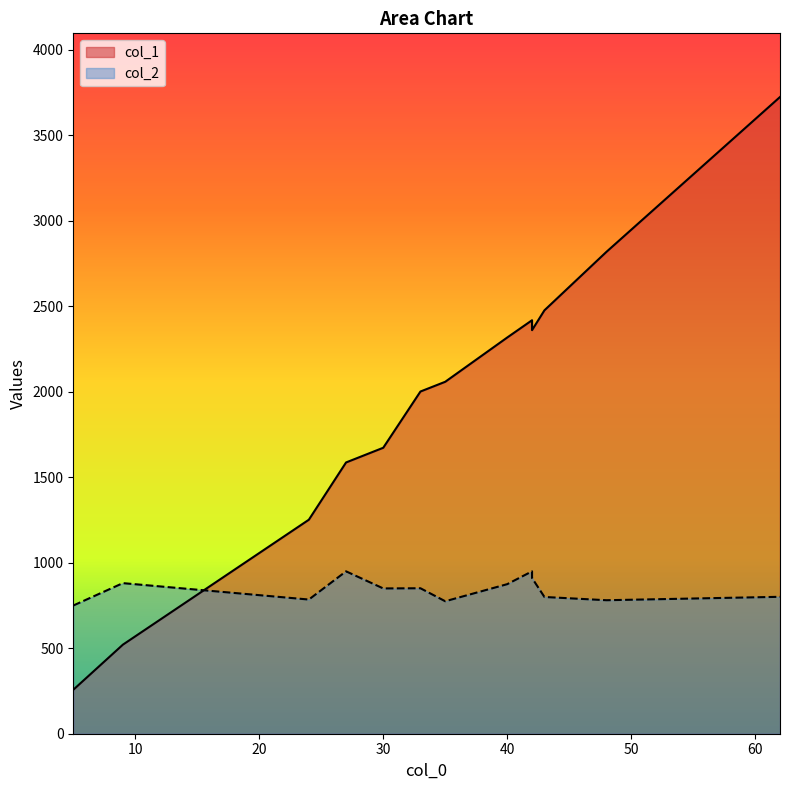

How many interior local valleys does the col_1 series have?

1